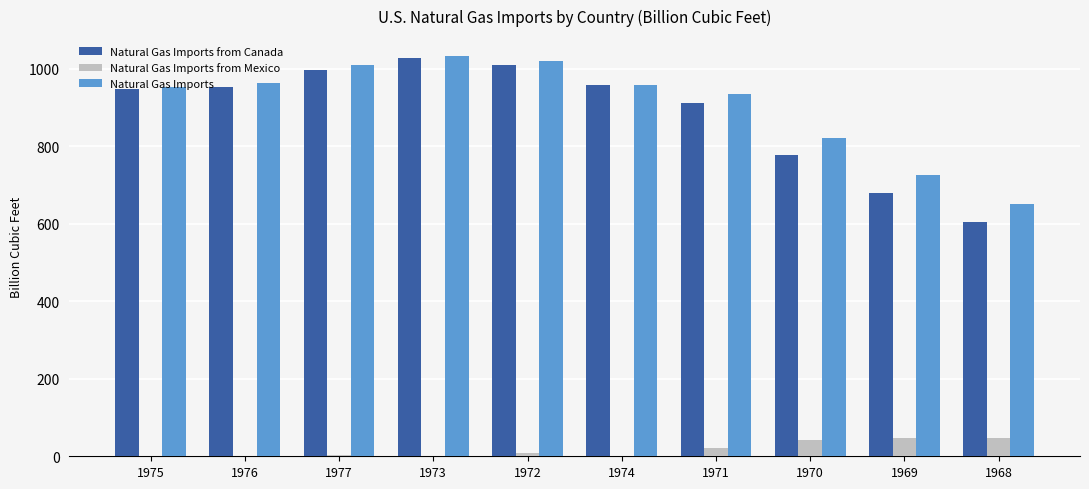

What is the maximum value for Natural Gas Imports from Canada?

1027.9